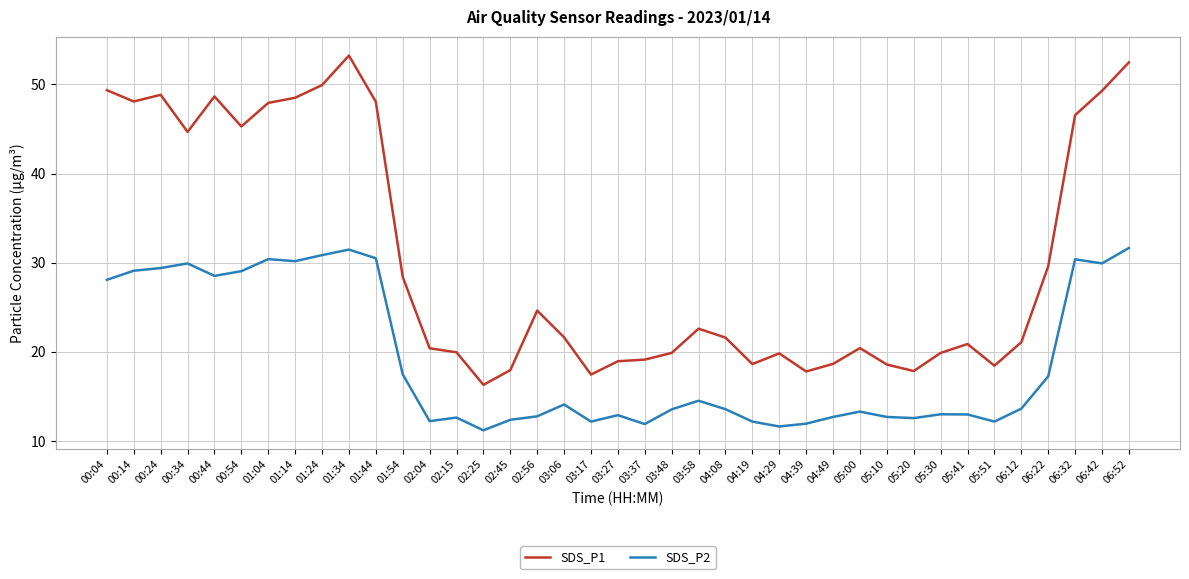

Which series has the largest total across all categories?

SDS_P1